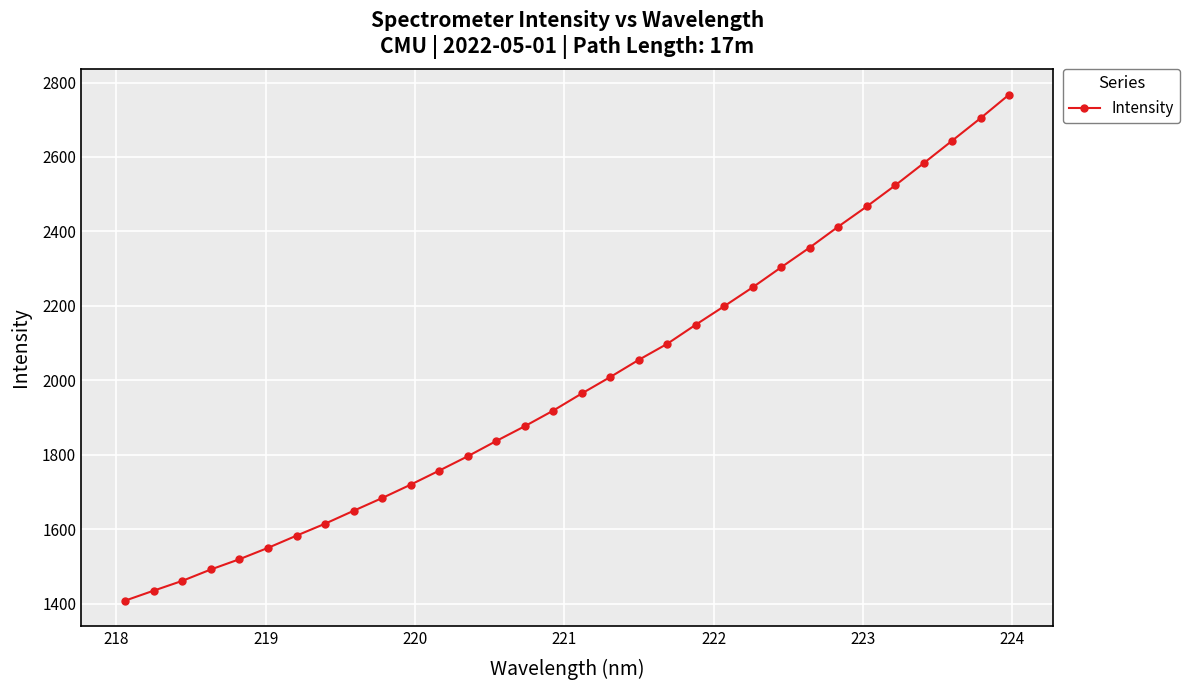

What is the minimum value shown in the chart?

1408.0